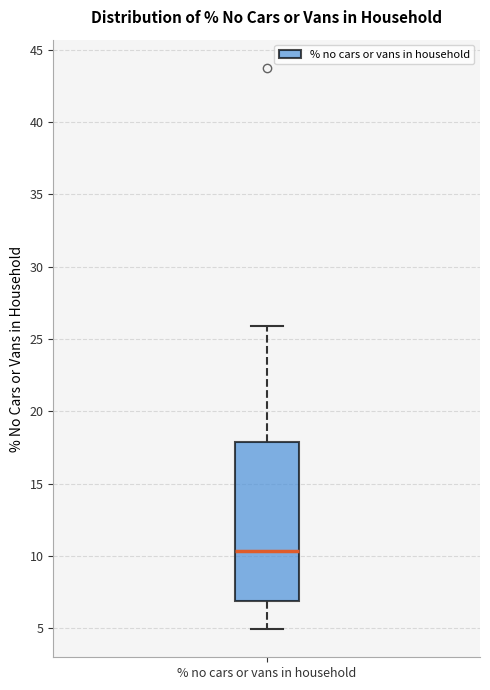

Transcribe this box plot: give where the median line is, the range the box spans, and where the two whiskers end, as read against the y-axis. The values are not printed on the chart, so give them approximately, as read against the axis.

median 10.5, box 7.0 to 18.0, whiskers 5.0 to 26.0